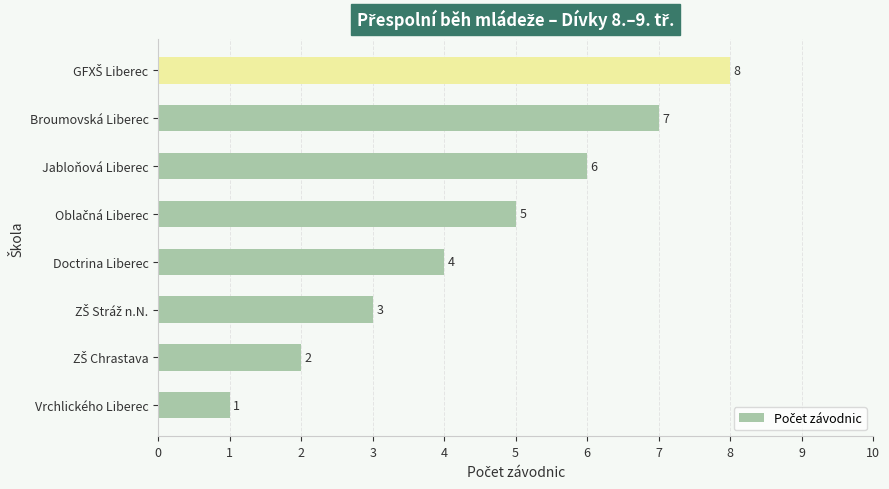

What is the greatest value displayed?

8